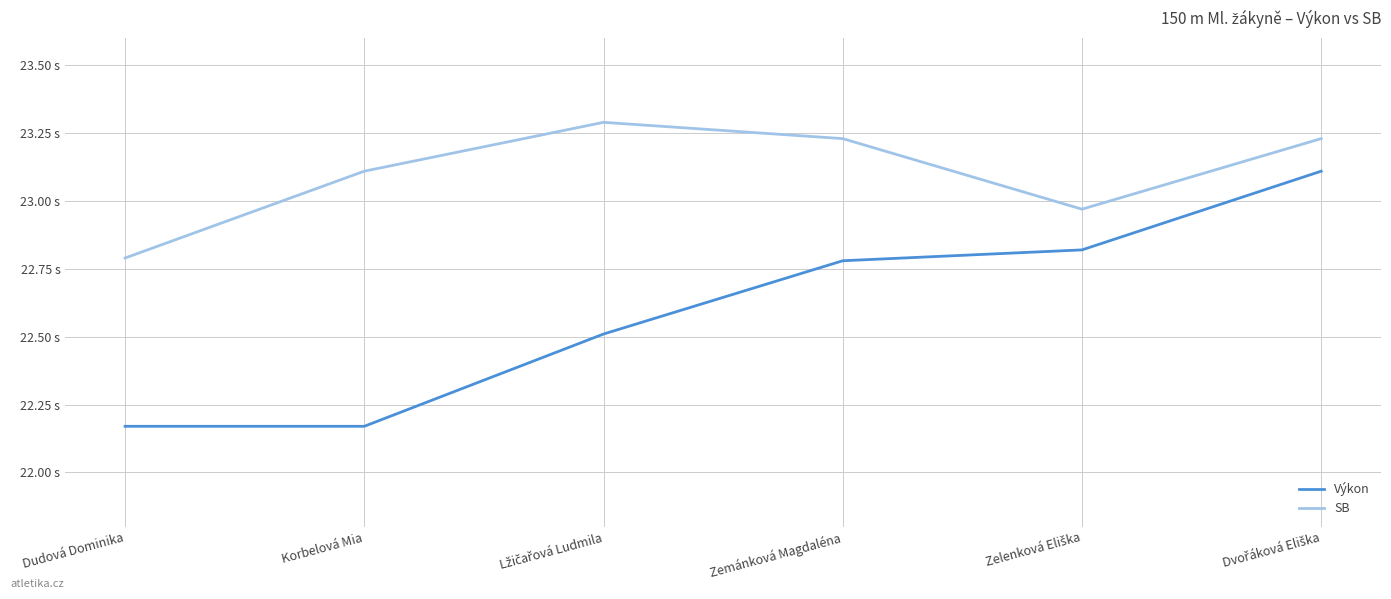

Which series has the widest spread of values?

Výkon